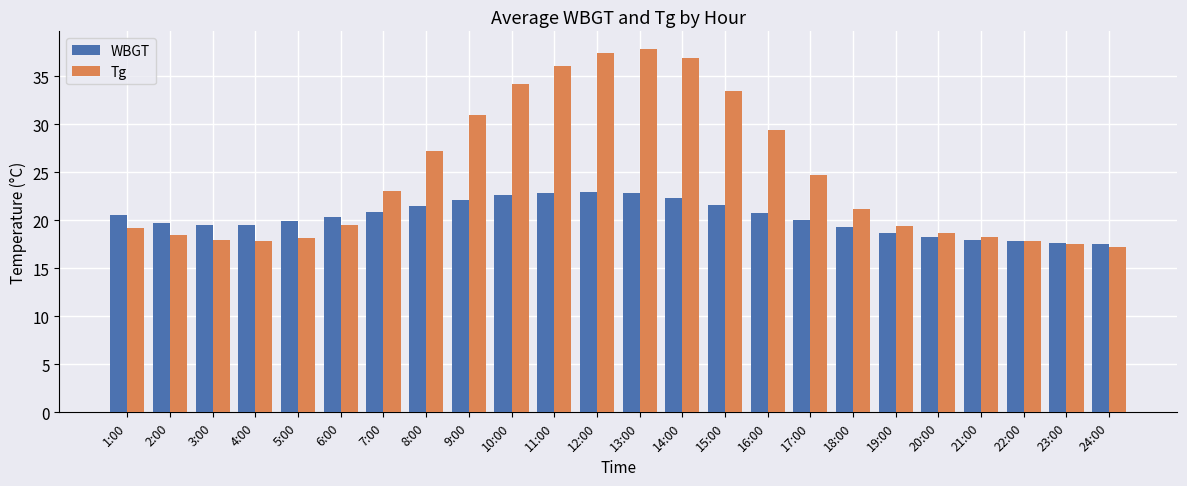

Does the chart contain stacked bars?

No